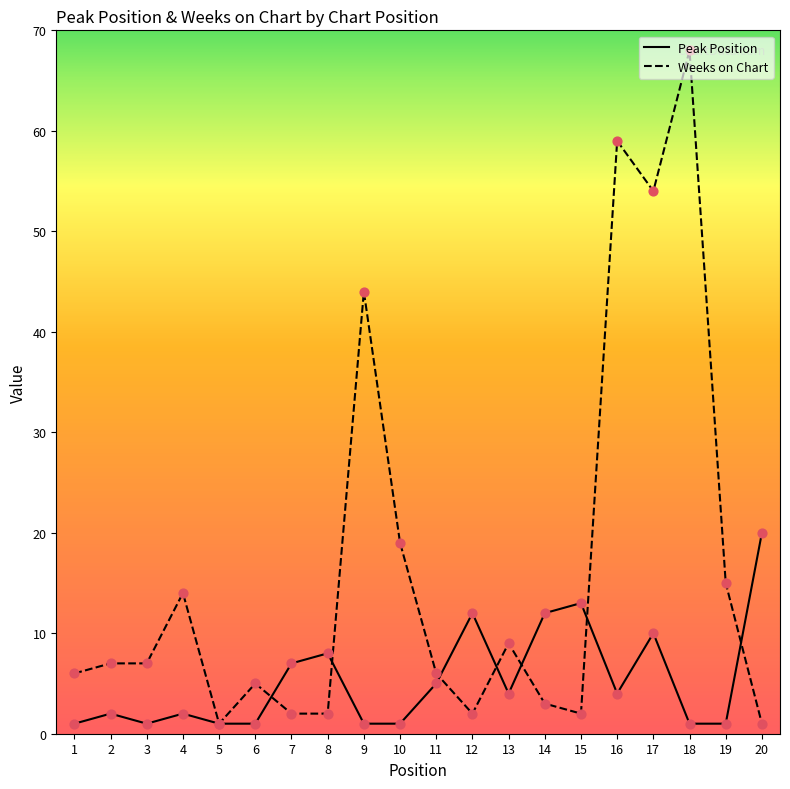

Which series has the largest total across all categories?

Weeks on Chart